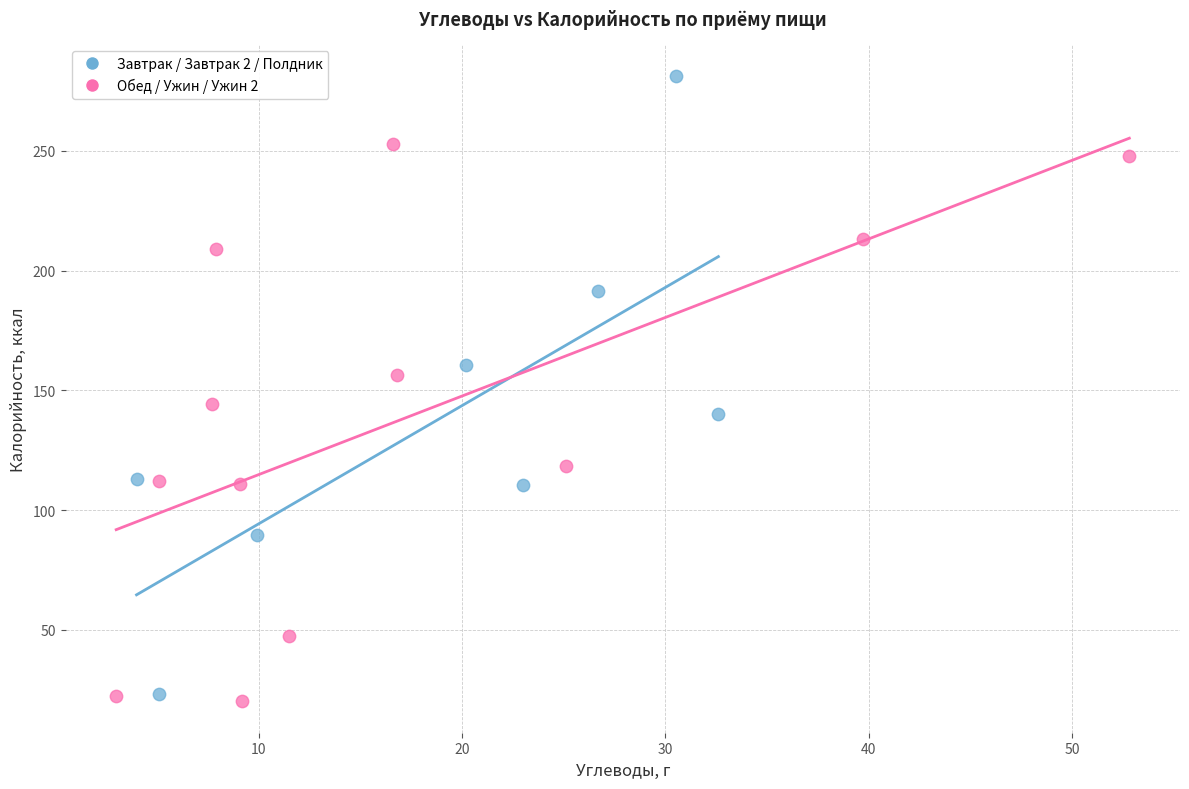

Which series has the largest Y range (max minus min)?

Завтрак / Завтрак 2 / Полдник